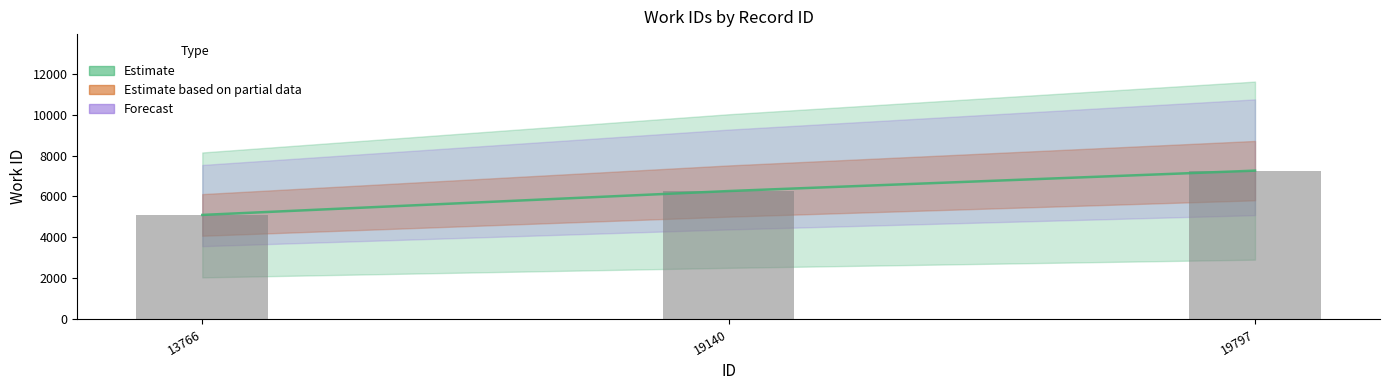

What is the difference between the values at 13766 and 19797?

2168